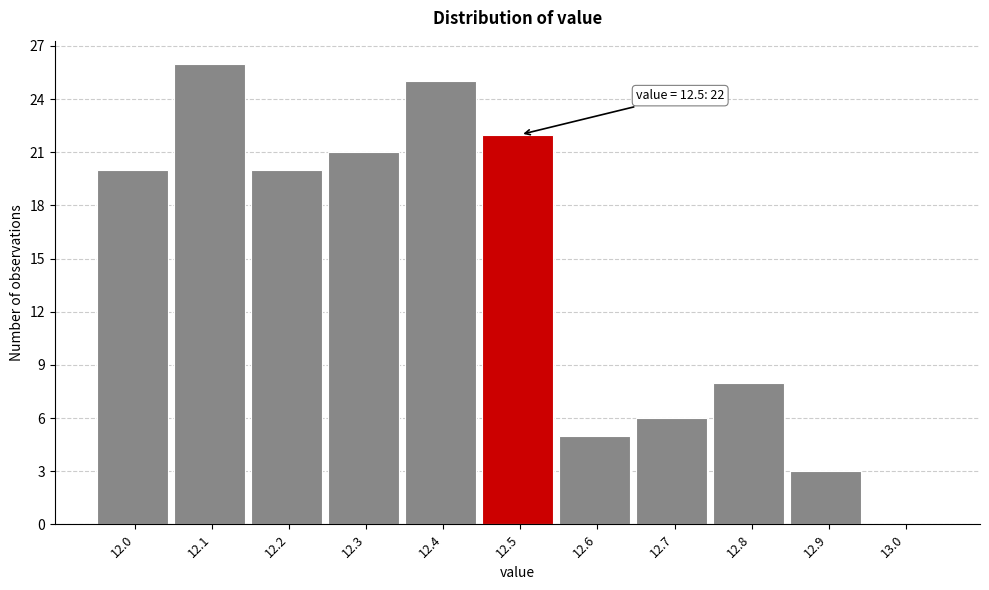

Over which range of the x-axis is the bar tallest?

12.05 to 12.15